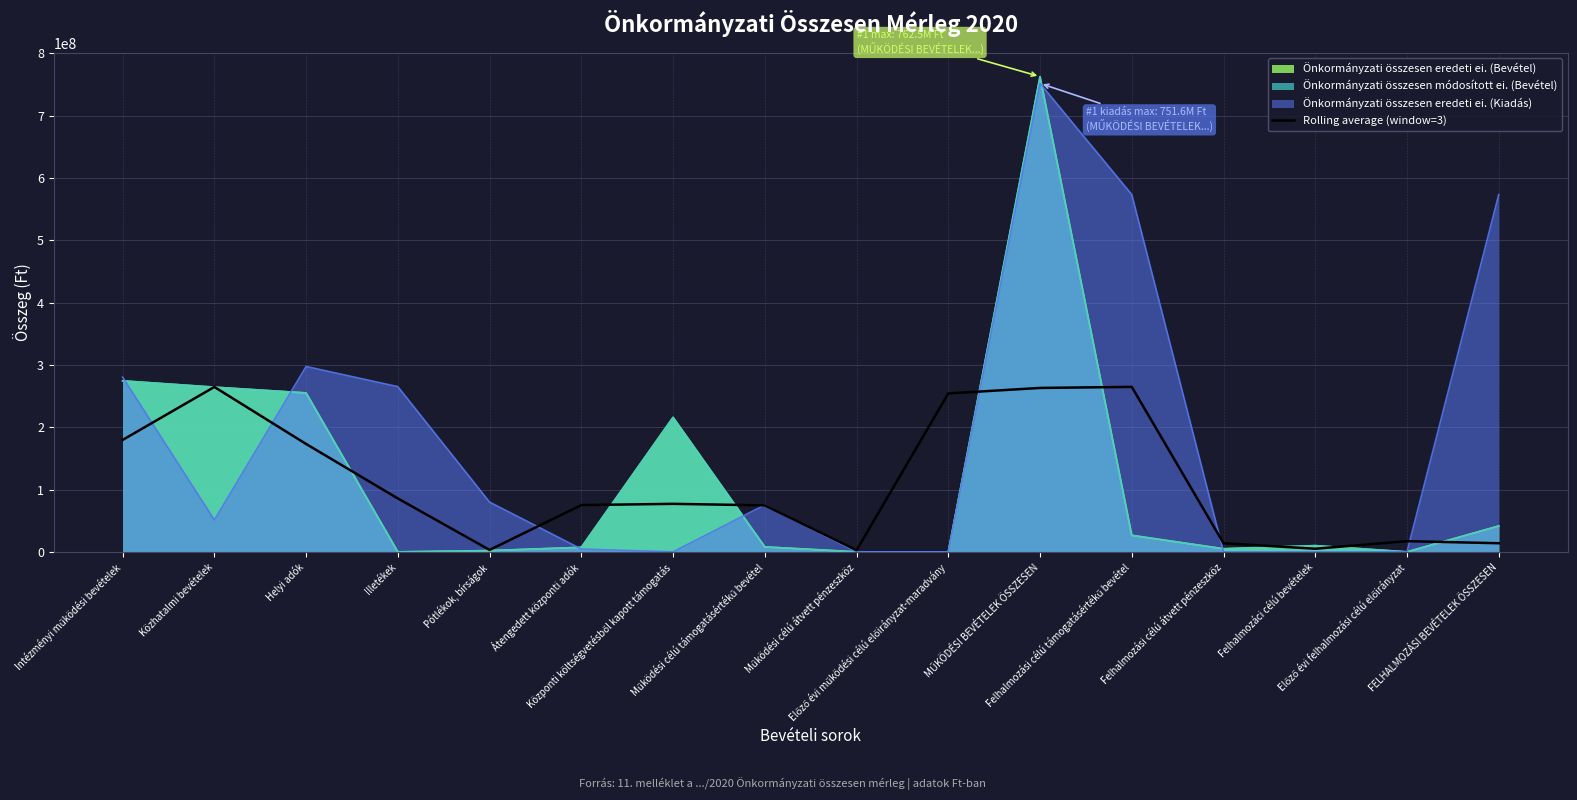

Between Pótlékok, bírságok and Központi költségvetésből kapott támogatás, which is larger?

Központi költségvetésből kapott támogatás